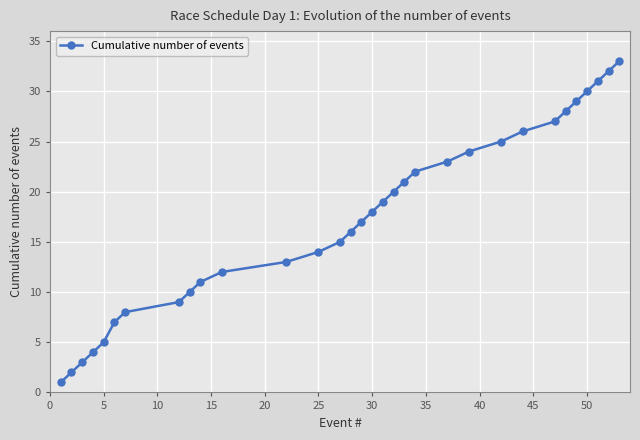

True or false: there are more than 0 points higher than both neighbors.

False